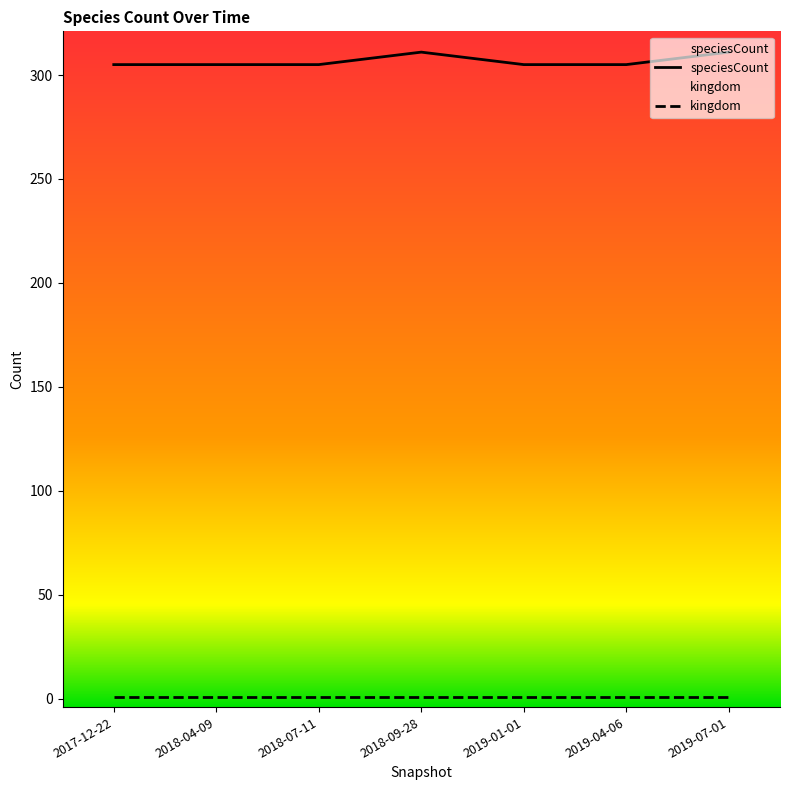

Reading left to right, what are all the values shown in this chart?

speciesCount: 305	305	305	311	305	305	311
kingdom: 1	1	1	1	1	1	1